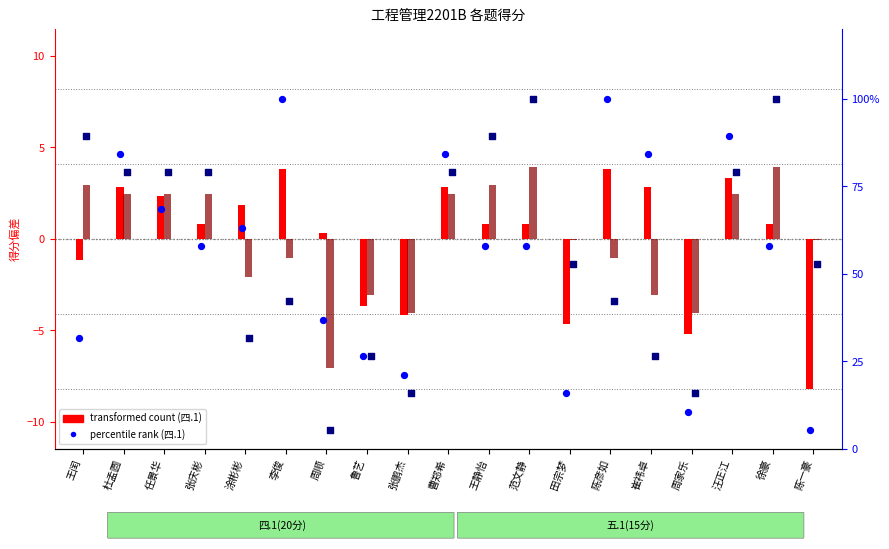

Which series has the largest total across all categories?

五.1 percentile rank